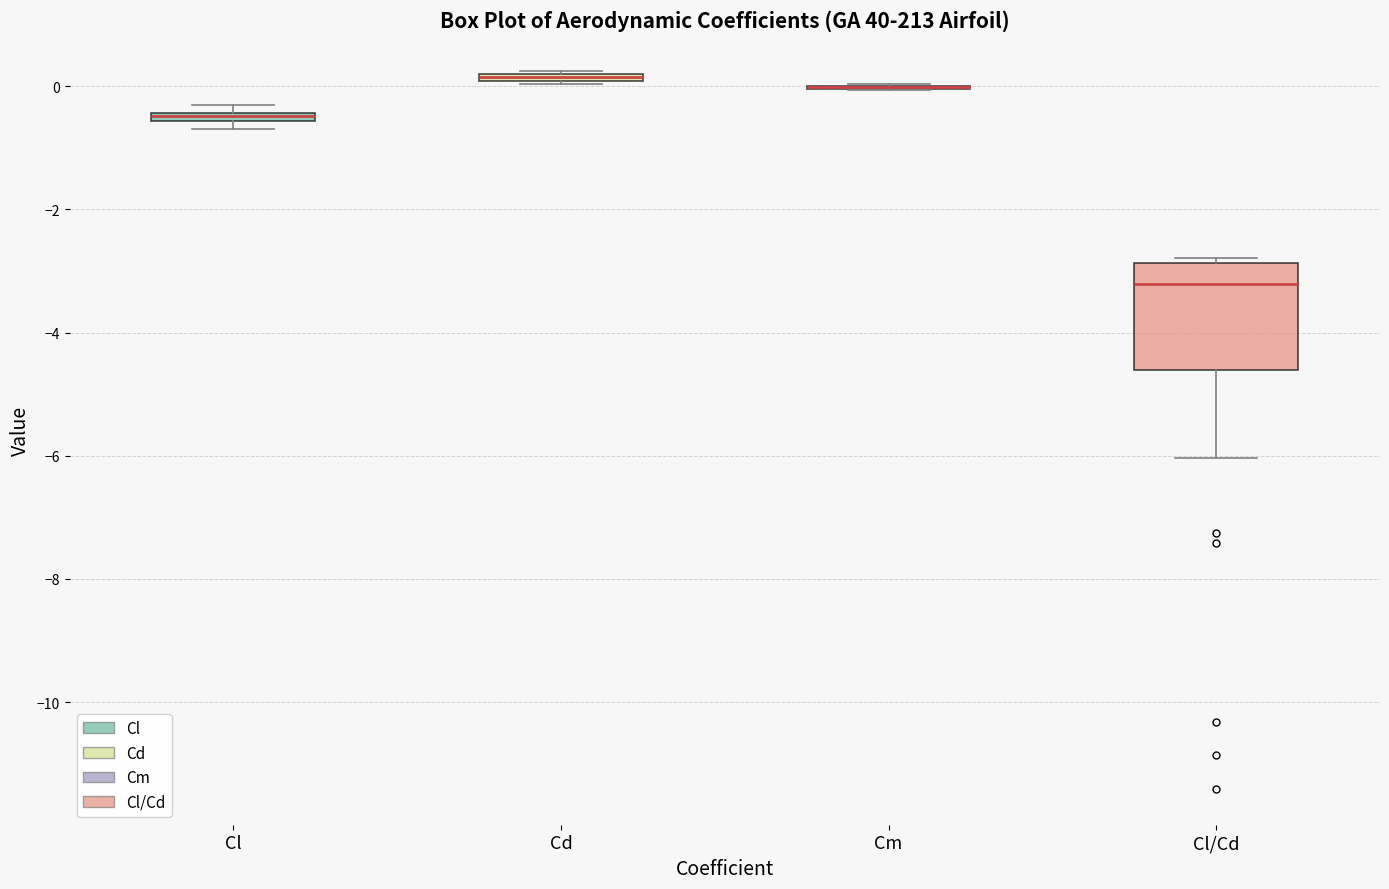

Comparing the boxes themselves (not the whiskers), which one is the tallest?

Cl/Cd